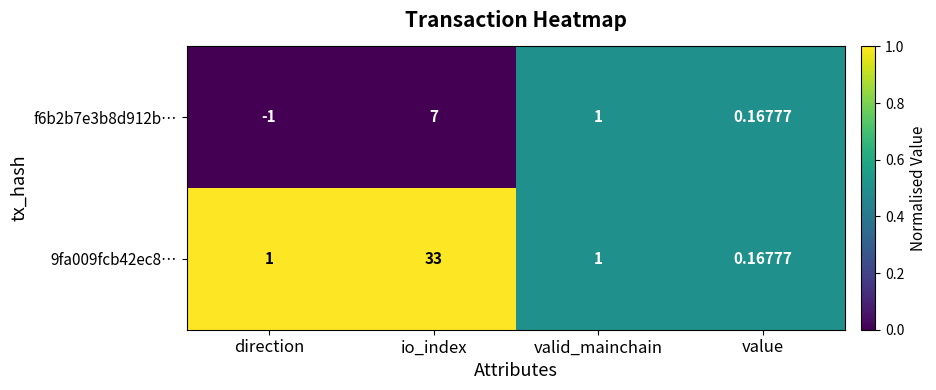

What is the total value across all series at io_index?

40.0